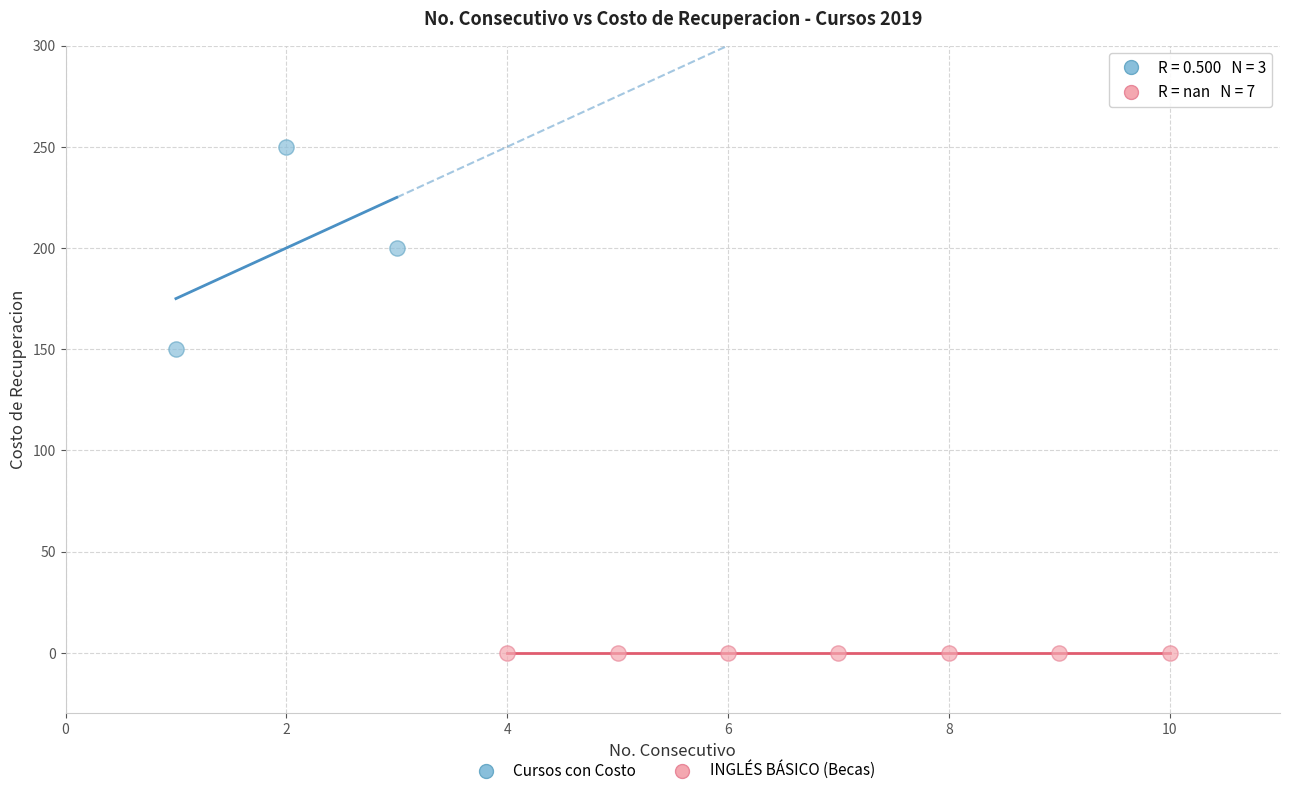

Which series contains the lowest Y value?

INGLÉS BÁSICO (Becas)